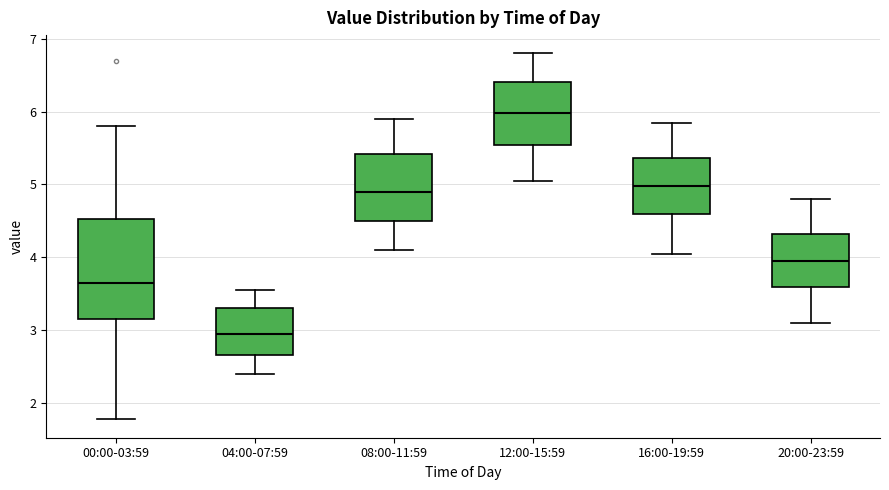

Reading left to right, transcribe this box plot: for each box, give where its median line is, the range the box spans, and where its two whiskers end, as read against the y-axis. The values are not printed on the chart, so give them approximately, as read against the axis.

00:00-03:59: median 3.7, box 3.2 to 4.5, whiskers 1.8 to 5.8
04:00-07:59: median 3.0, box 2.7 to 3.3, whiskers 2.4 to 3.6
08:00-11:59: median 4.9, box 4.5 to 5.4, whiskers 4.1 to 5.9
12:00-15:59: median 6.0, box 5.5 to 6.4, whiskers 5.1 to 6.8
16:00-19:59: median 5.0, box 4.6 to 5.4, whiskers 4.1 to 5.9
20:00-23:59: median 4.0, box 3.6 to 4.3, whiskers 3.1 to 4.8